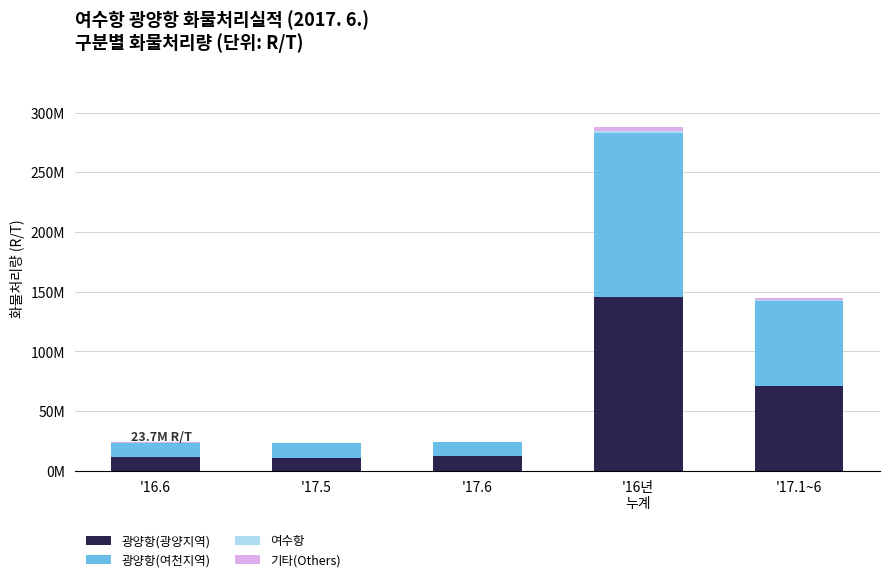

Does the chart contain stacked bars?

Yes